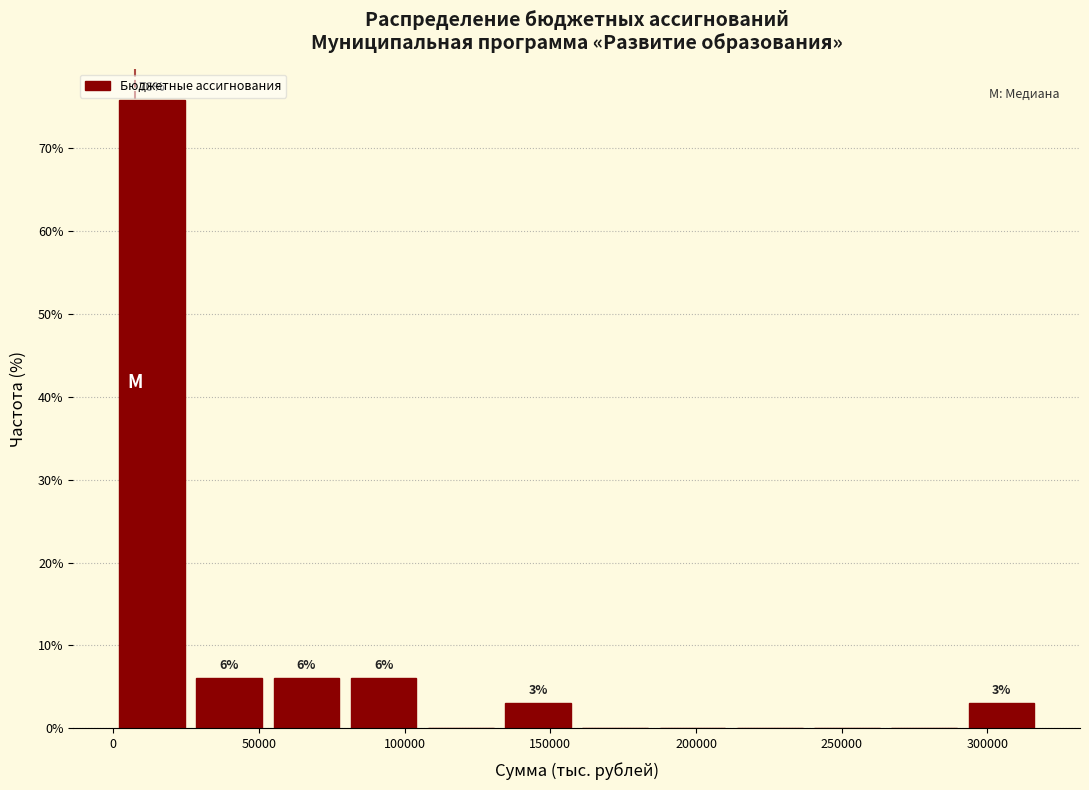

Which range on the x-axis has the tallest bar?

0 to 25000